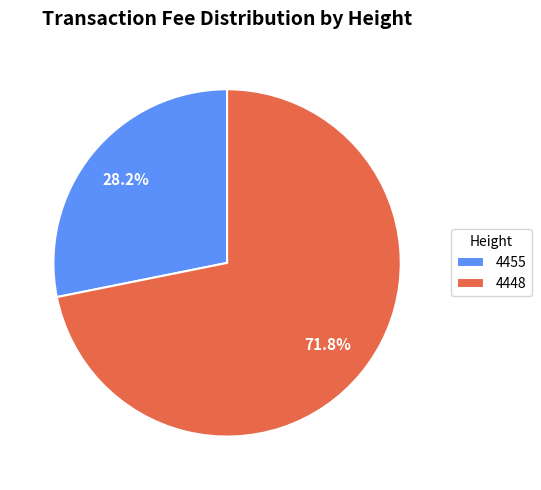

Which category has the smallest portion of the pie?

4455